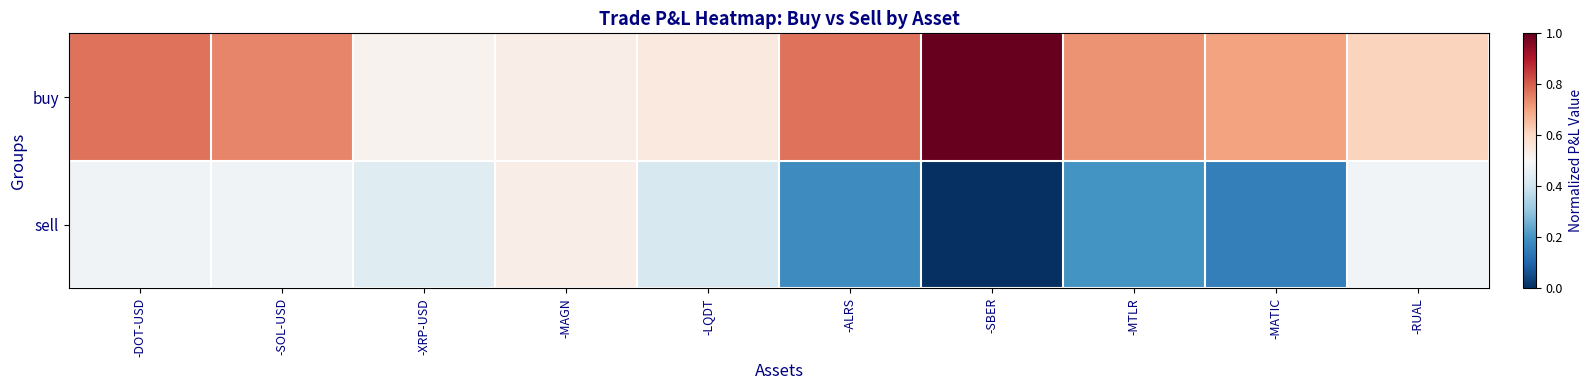

List the series in order of their peak value, lowest first.

sell, buy